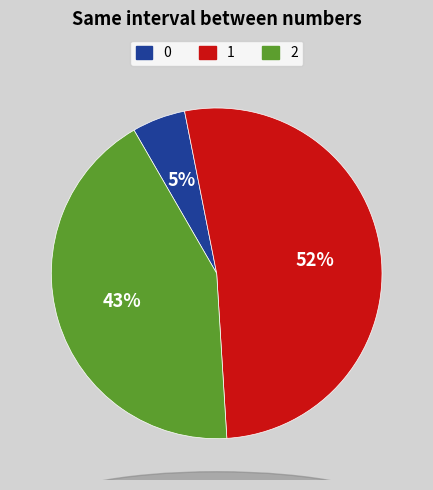

Does any single category account for the majority?

Yes